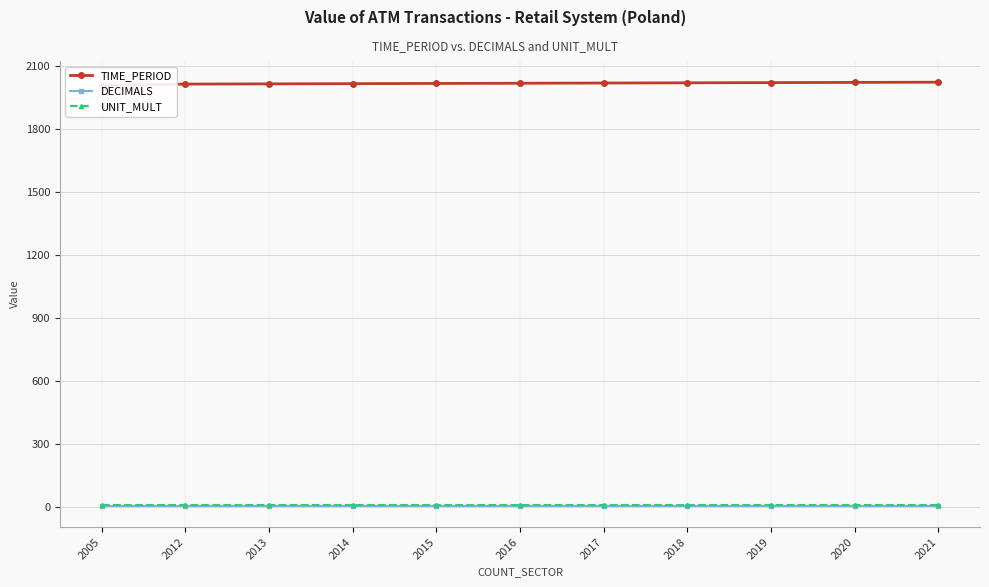

True or false: DECIMALS has a value of 4 at 2016.

False